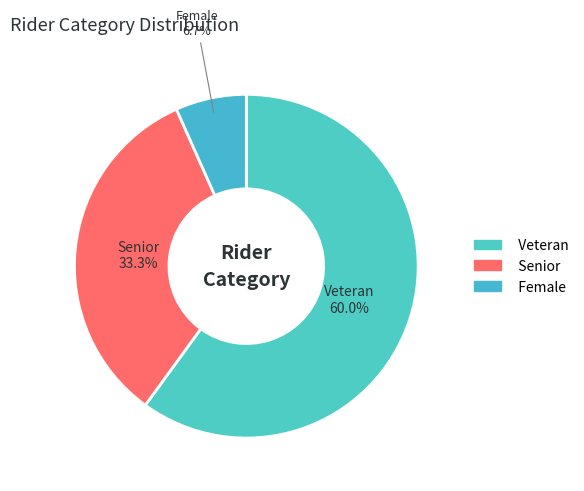

Which has a higher value, Veteran or Senior?

Veteran